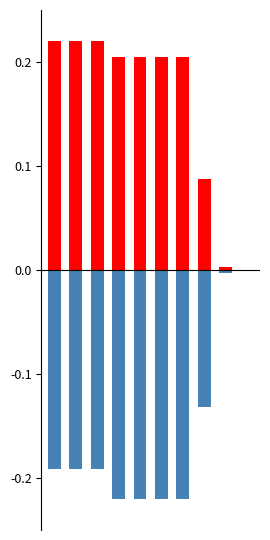

How many values in the id series exceed 0?

9